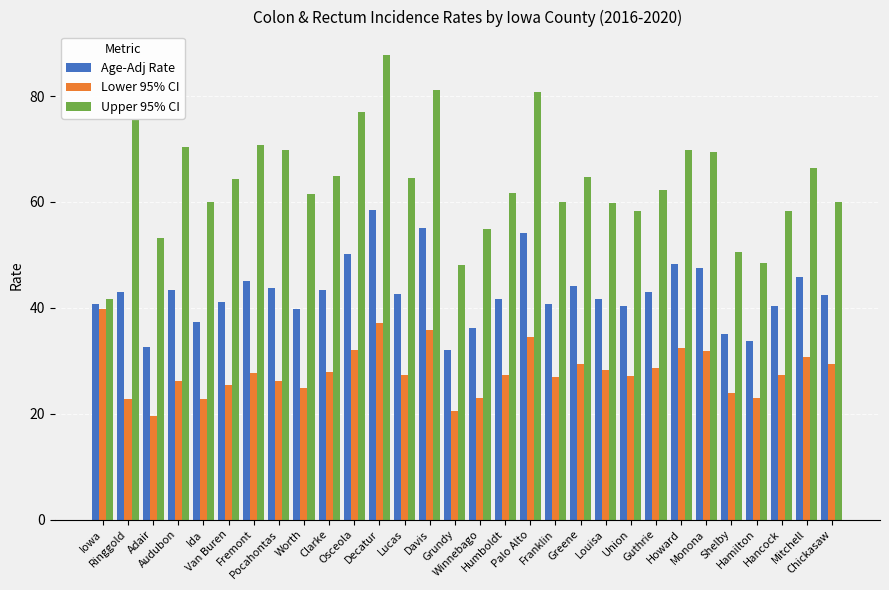

What is the difference between the second highest and second lowest values in the Age-Adj Rate series?

22.5